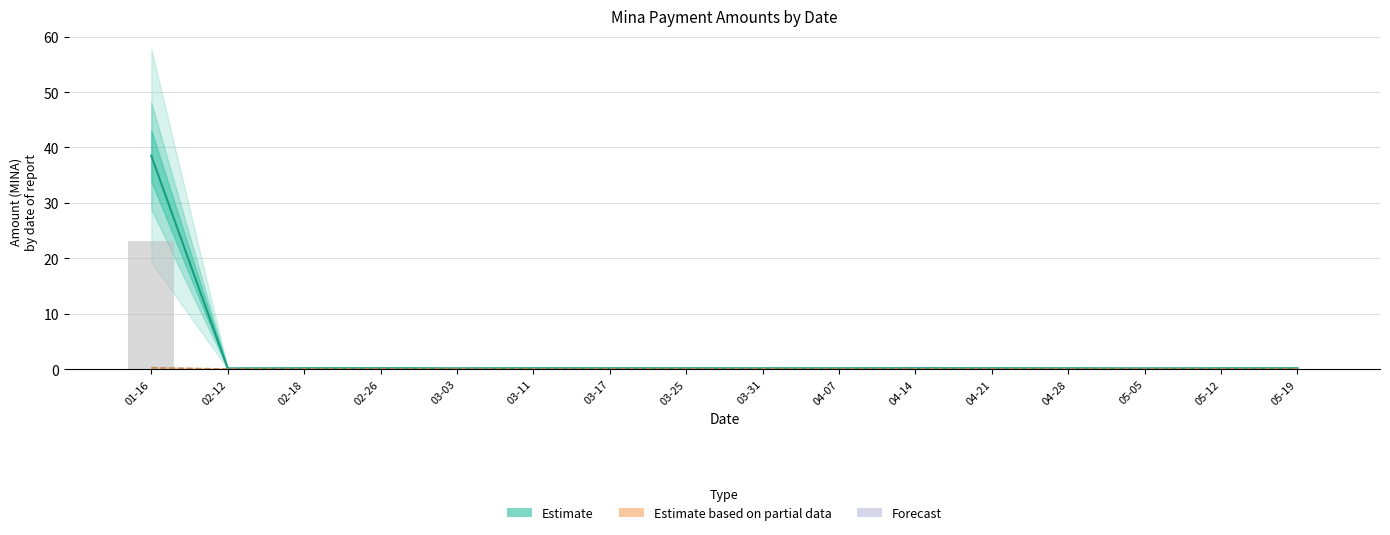

What is the total value across all series at 04-21?

0.1